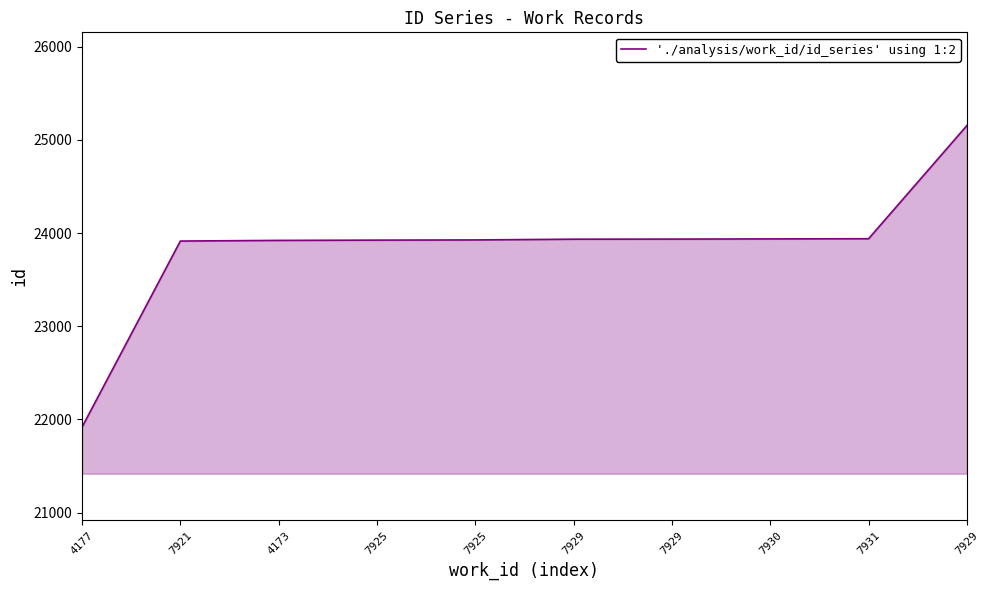

Does the chart have visible grid lines?

No